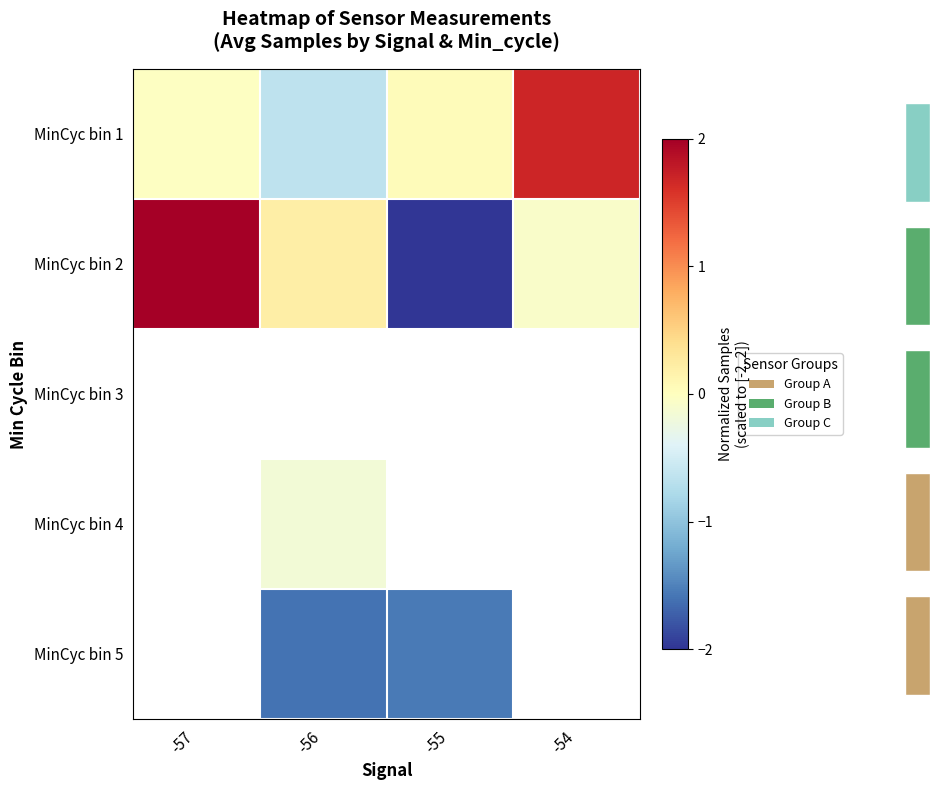

How many distinct data groups are displayed?

5